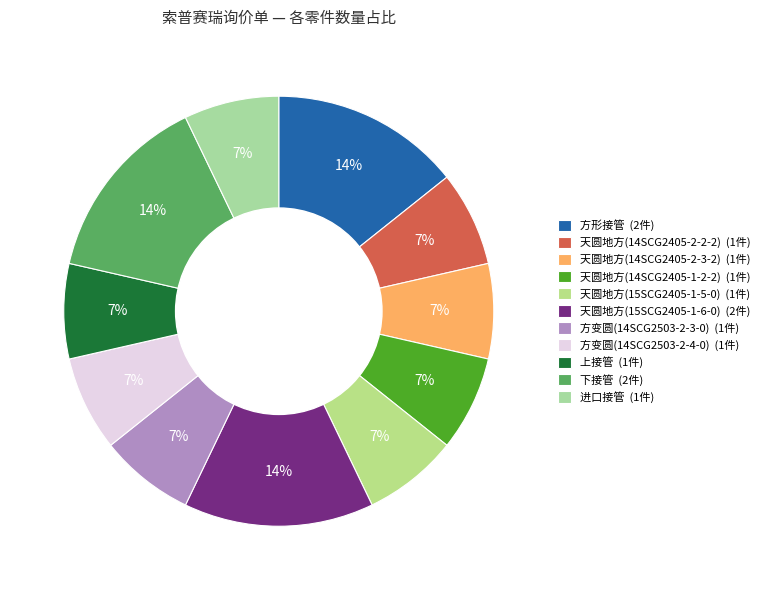

Does 天圆地方(14SCG2405-2-3-2) account for over 50% of the chart?

No